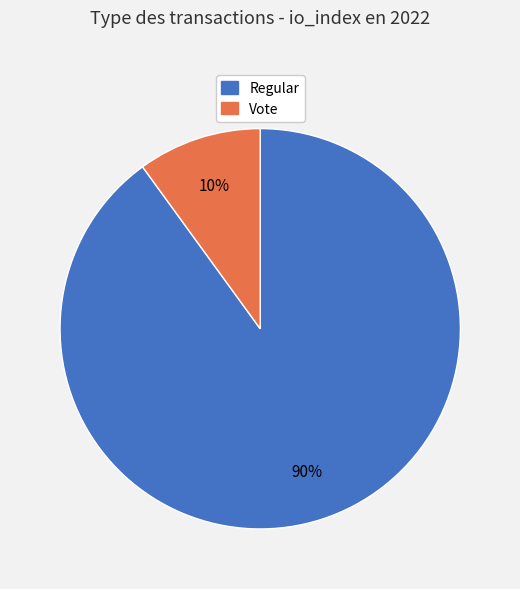

To the nearest percent, what percentage of the pie is Regular?

90%